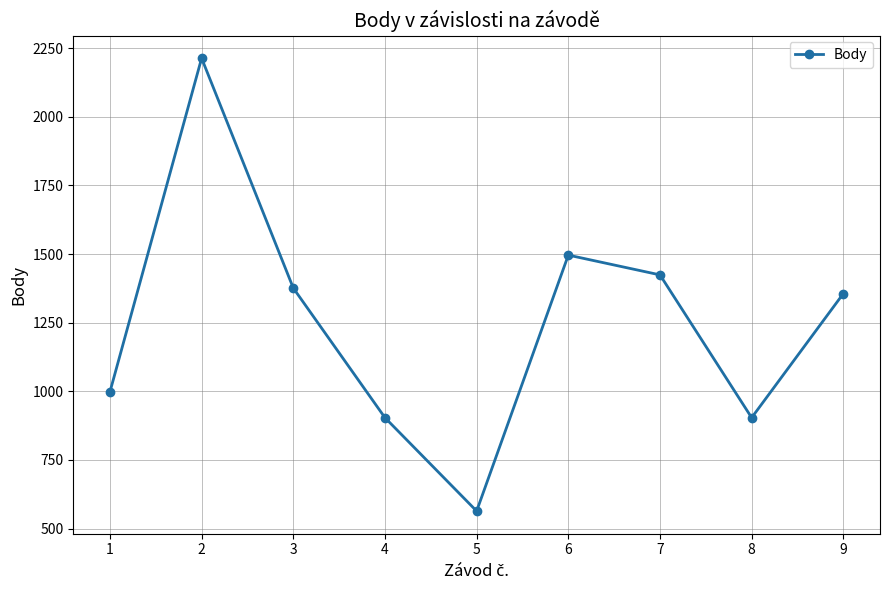

How many lines are shown in the chart?

1